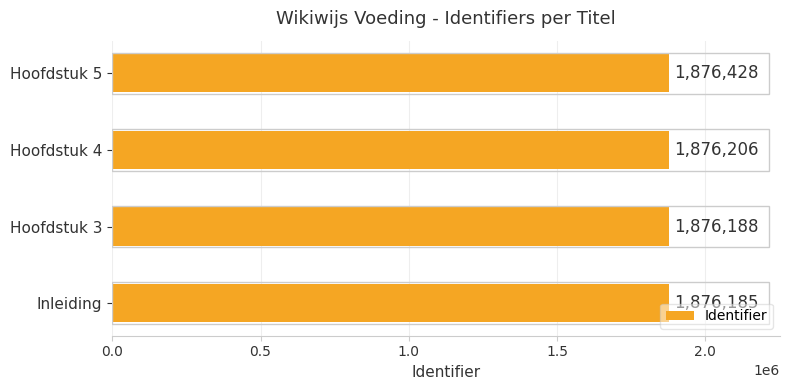

List the labels in order of value, smallest first.

Inleiding, Hoofdstuk 3, Hoofdstuk 4, Hoofdstuk 5